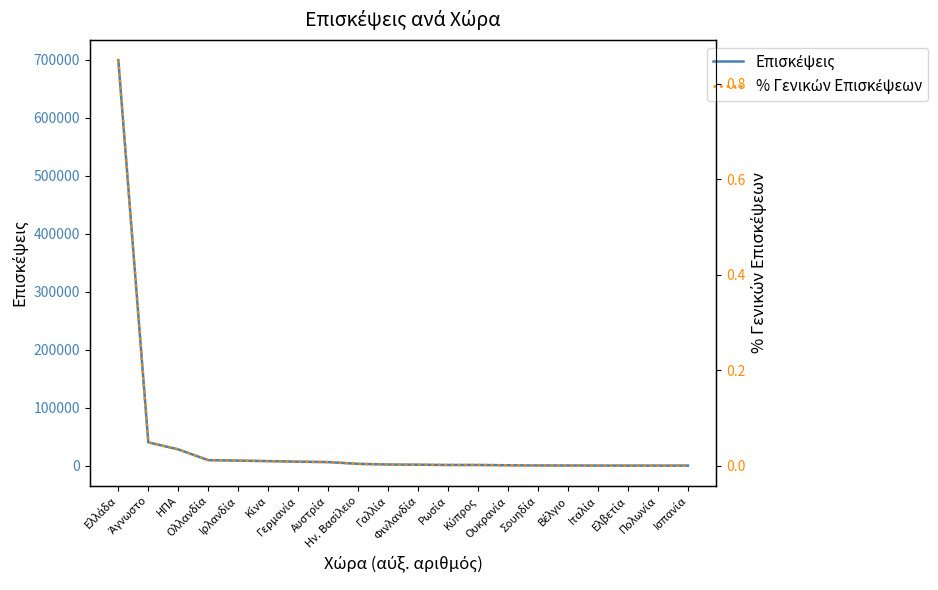

What is the total value across all series at Ολλανδία?

9609.0